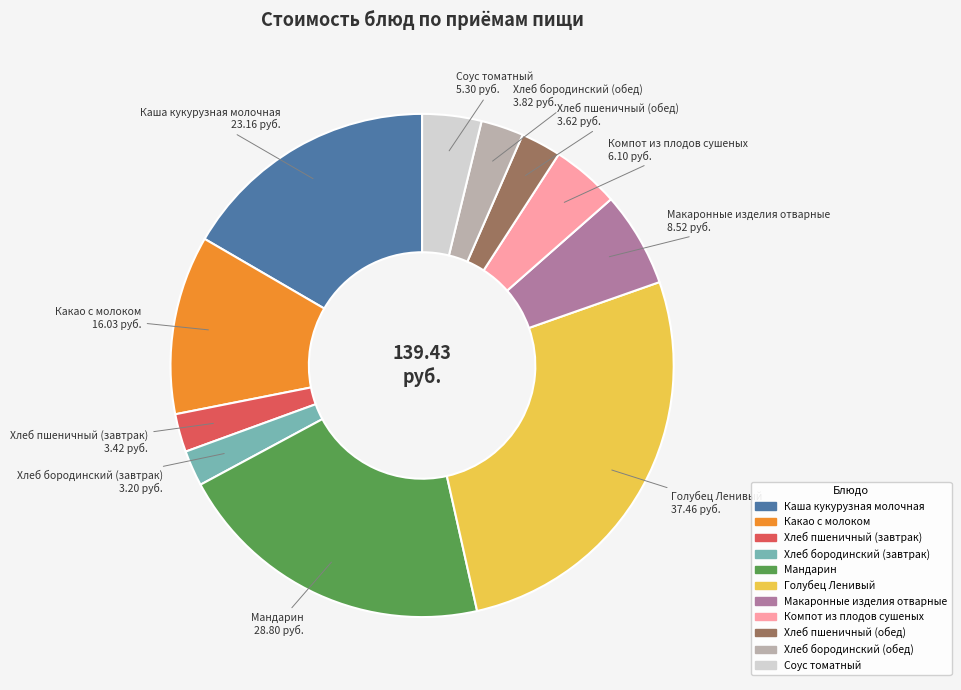

Between Каша кукурузная молочная and Макаронные изделия отварные, which is larger?

Каша кукурузная молочная